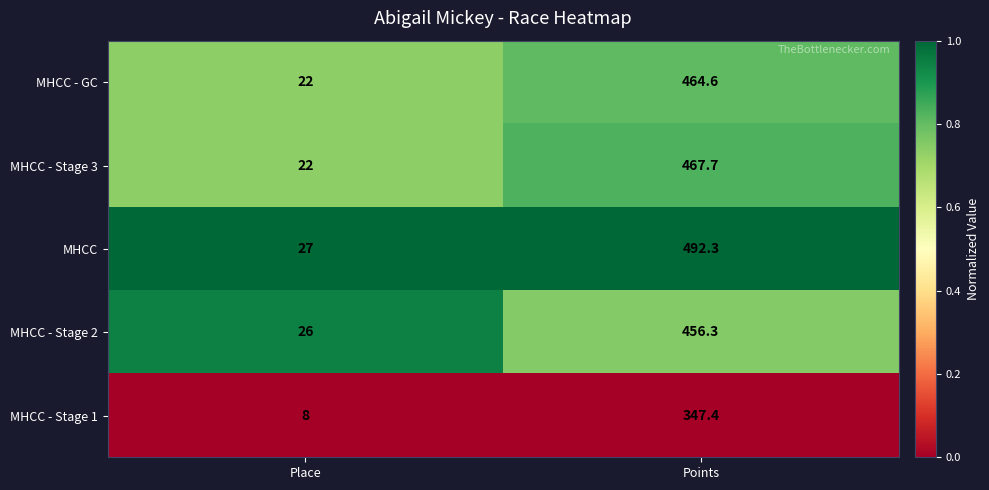

Read the MHCC - Stage 3 value at Place.

22.0